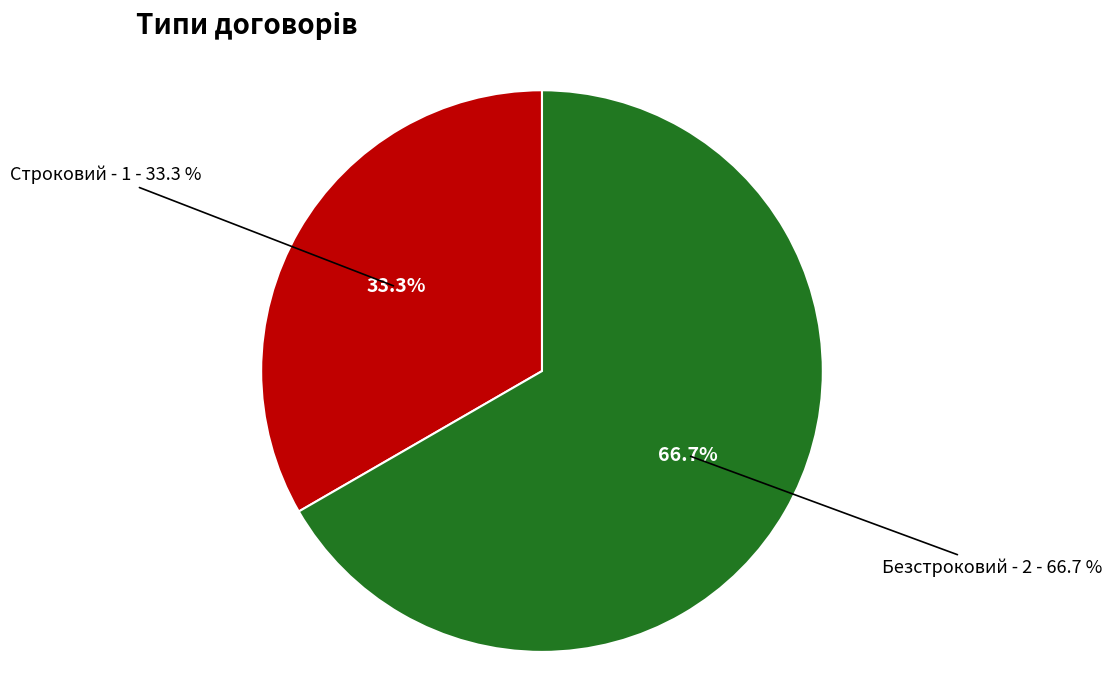

To the nearest percent, what is the difference between the Безстроковий and Строковий slice percentages?

33%